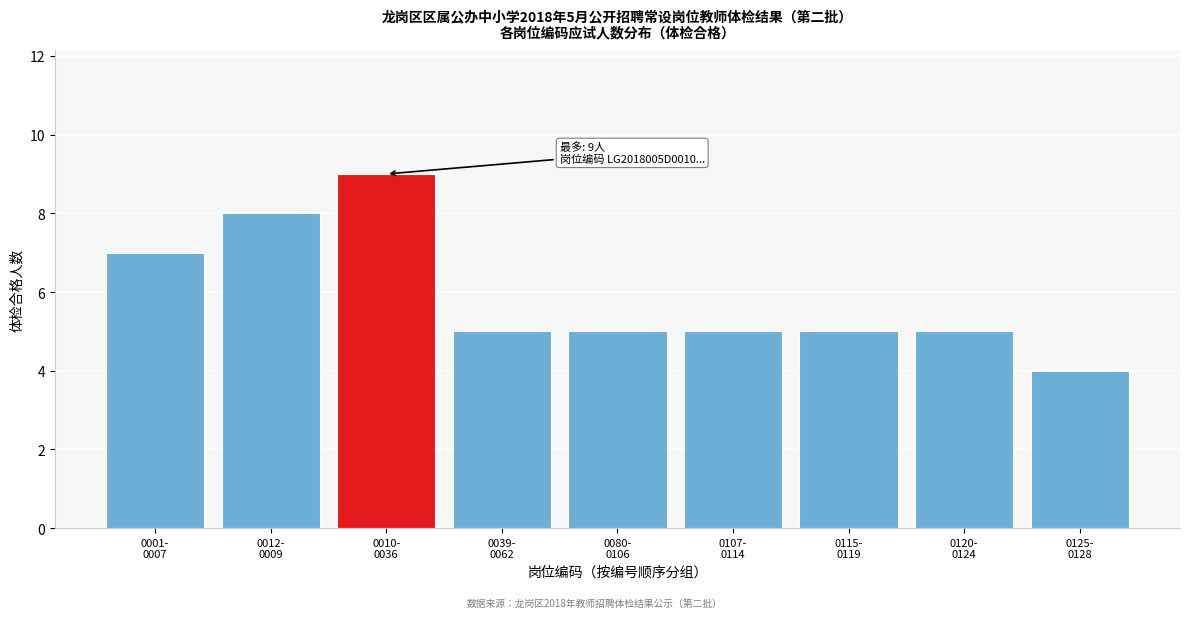

Reading left to right, extract all data points from this chart.

7	8	9	5	5	5	5	5	4